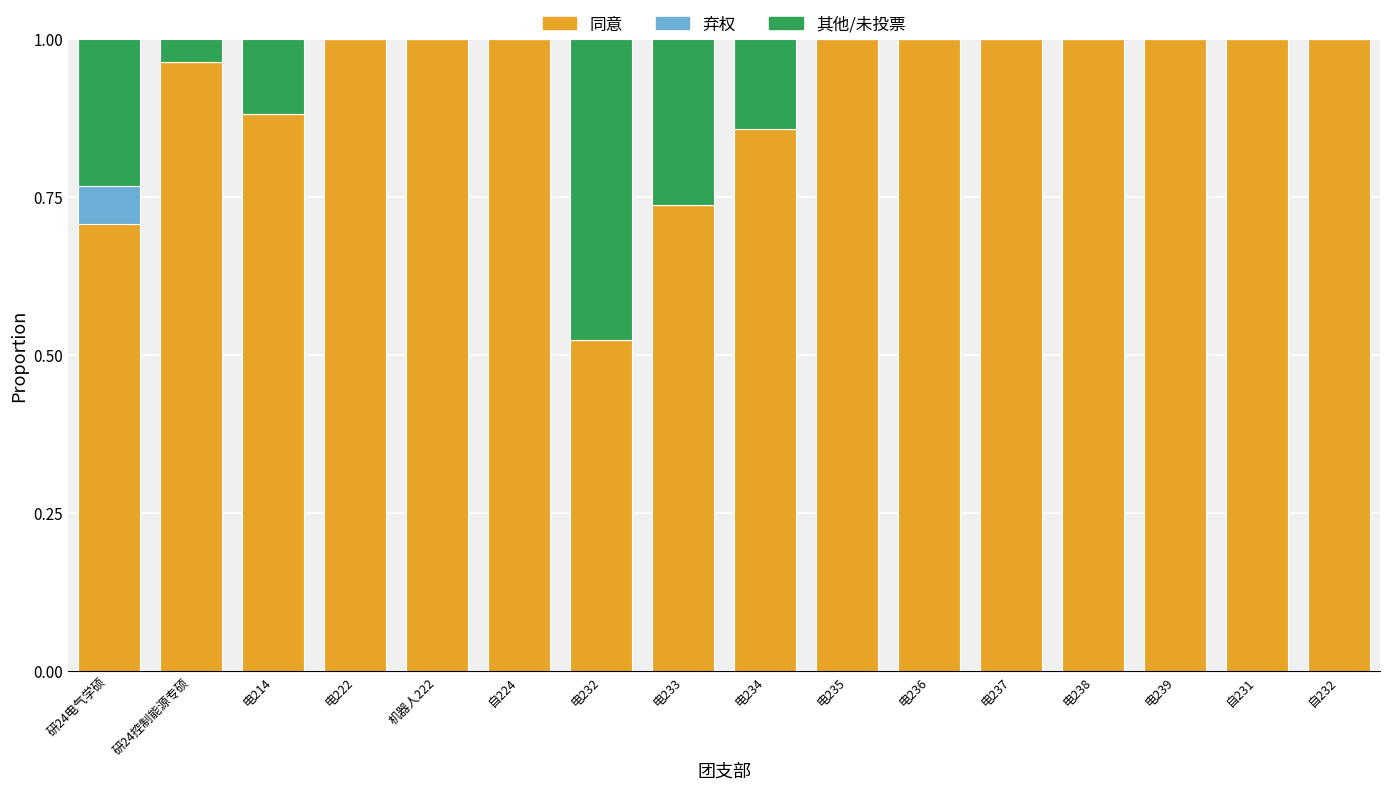

What is the sum of all 同意 values?

14.7